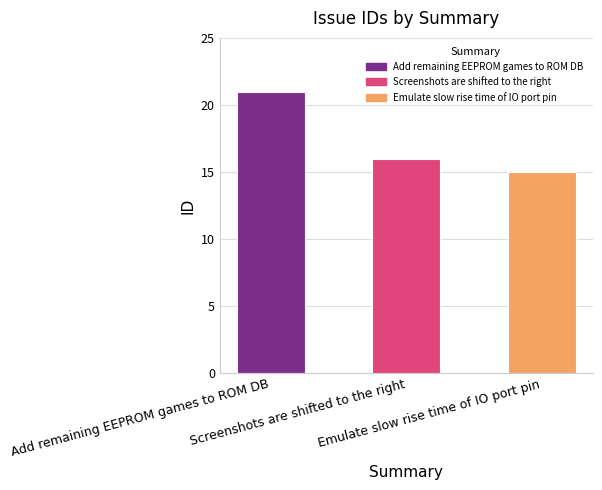

What is the difference between the maximum and minimum values?

6